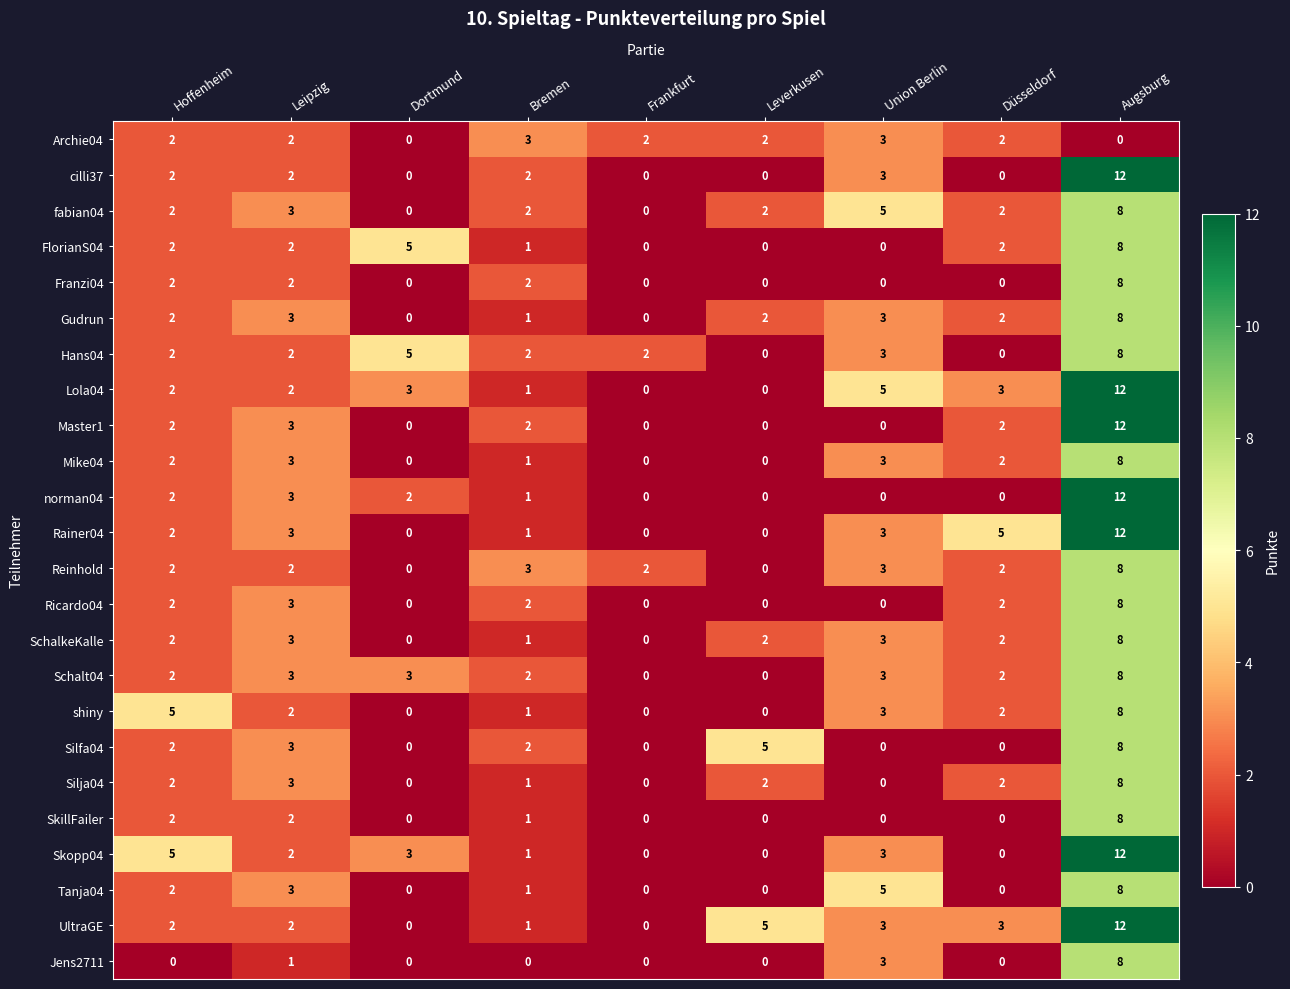

Count the number of categories in the chart.

9